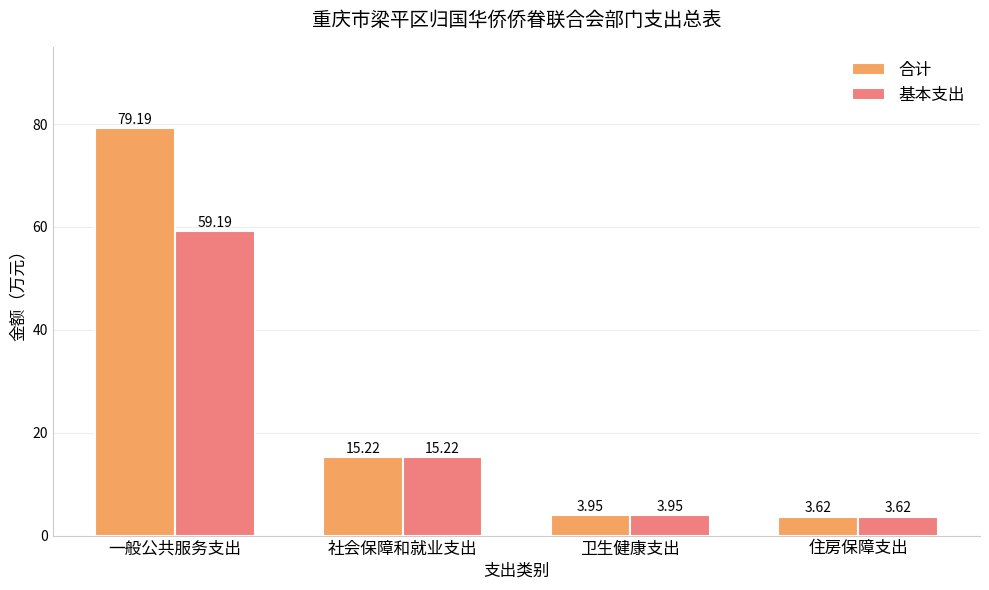

Which category has the lowest value in the 合计 series?

住房保障支出